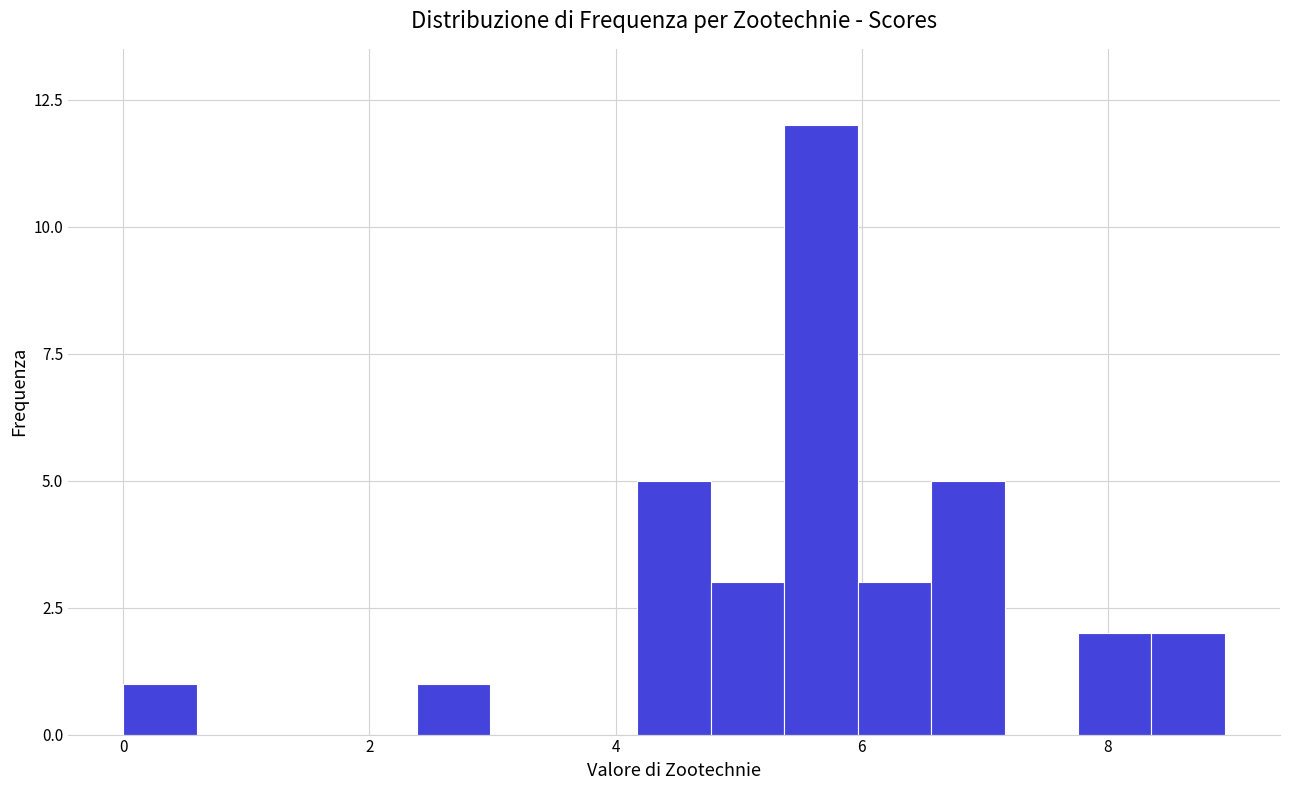

Around what value on the x-axis is the tallest bar? Give the approximate position of its centre, as read against the axis.

5.6